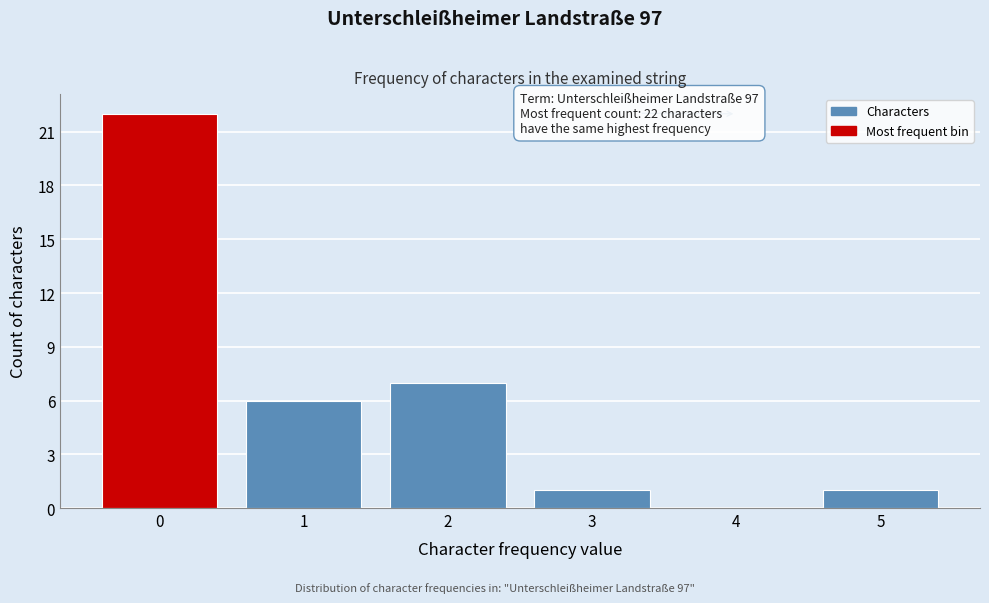

Reading left to right, what are all the values shown in this chart?

0=22	1=6	2=7	3=1	4=0	5=1